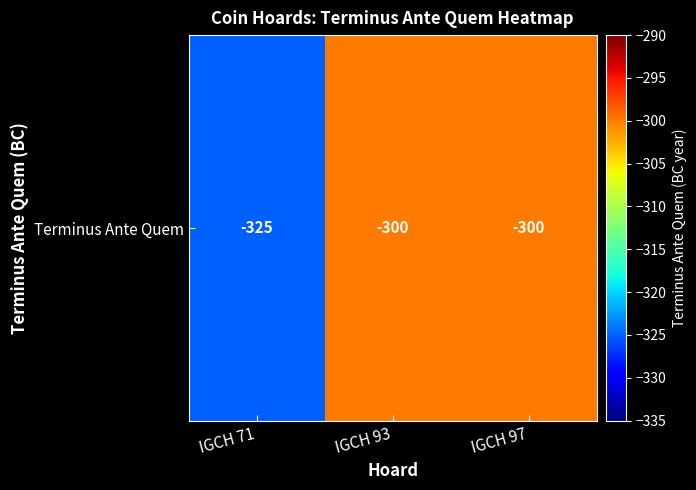

At which category does the chart reach its peak across all series?

IGCH 93